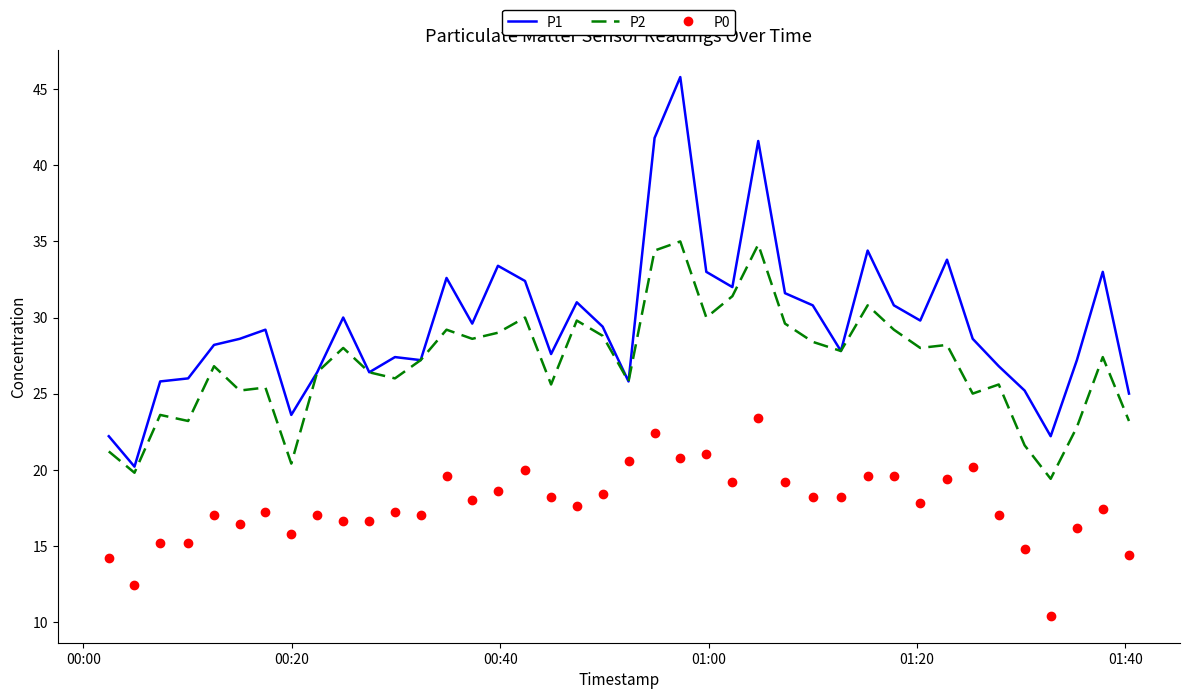

True or false: P1 and P0 cross at least once.

False